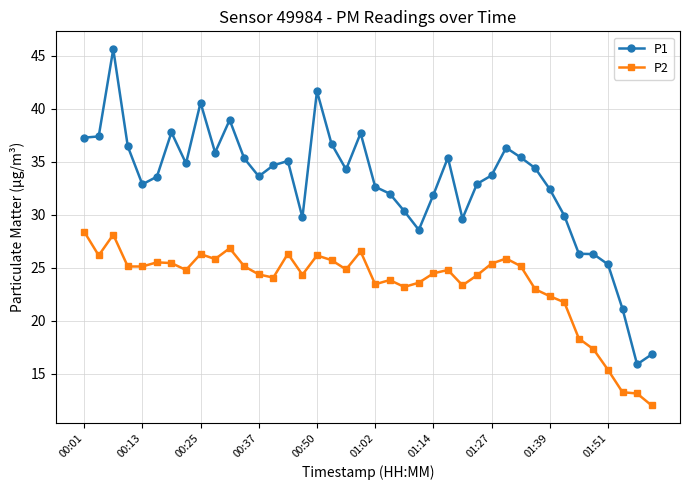

Does the chart display data point markers on the line(s)?

Yes